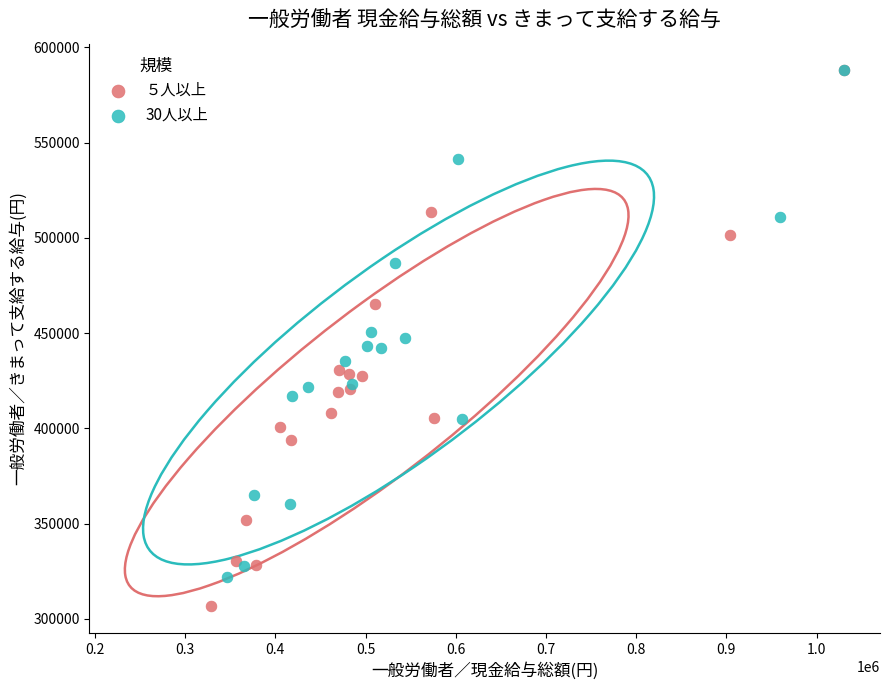

What are all the series names shown in the legend?

５人以上, 30人以上